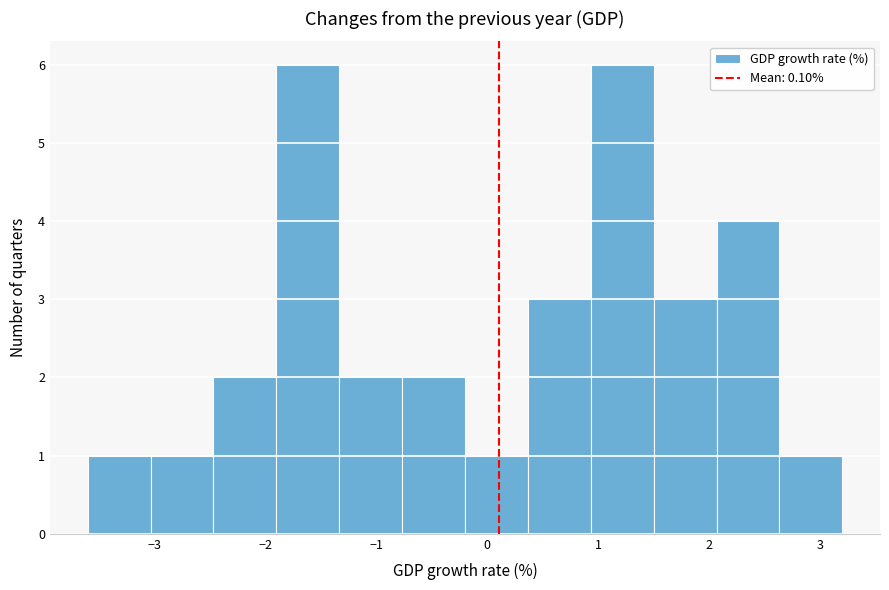

What is the height of the bar covering -0.8 to -0.2 on the x-axis? Neither the bar edges nor the heights are printed on the chart, so give them approximately, as read against the axes.

2